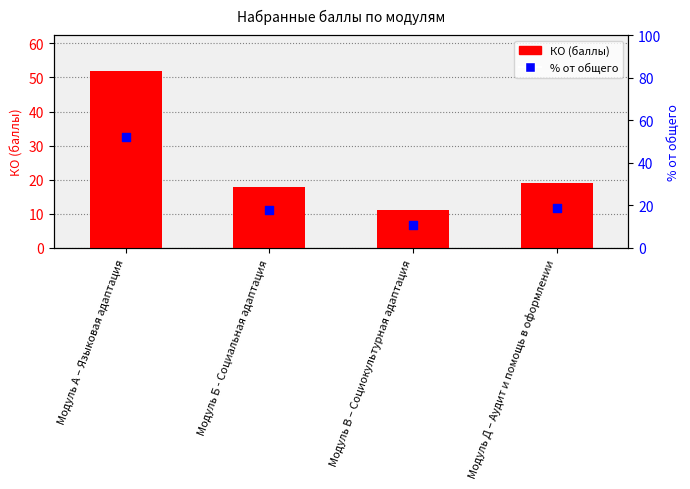

Which series contains the lowest Y value?

КО